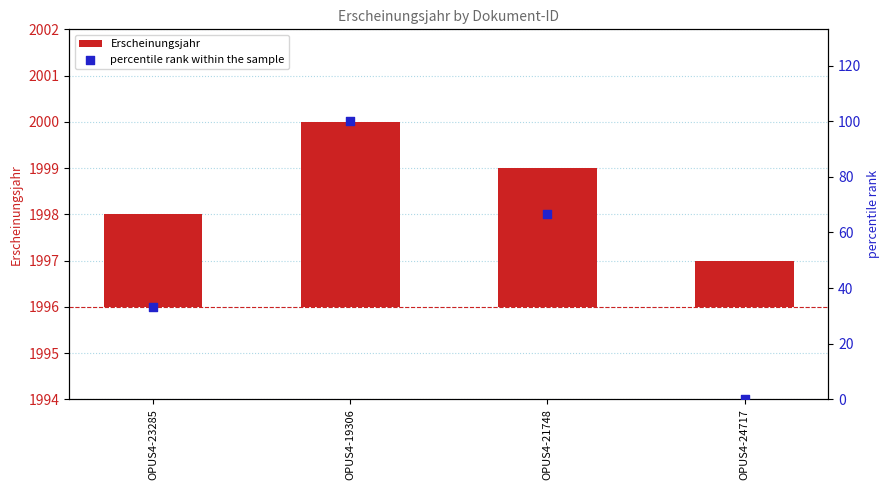

Which series contains the lowest Y value?

percentile rank within the sample